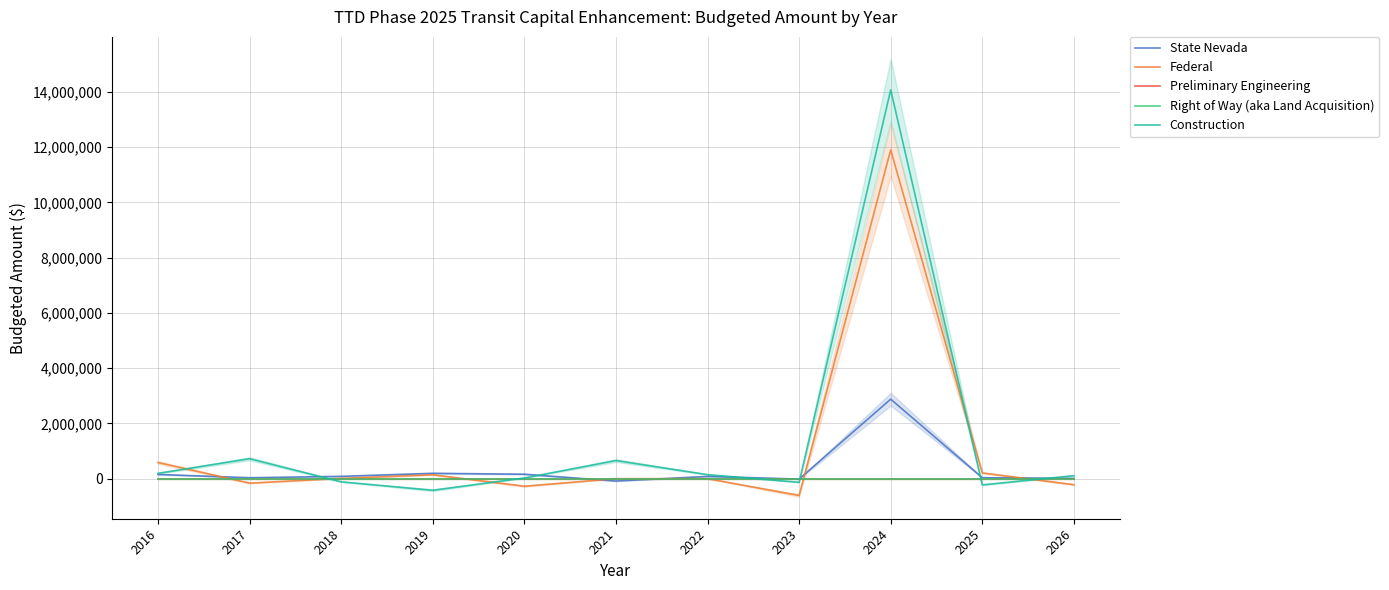

Which series has the widest spread of values?

Construction